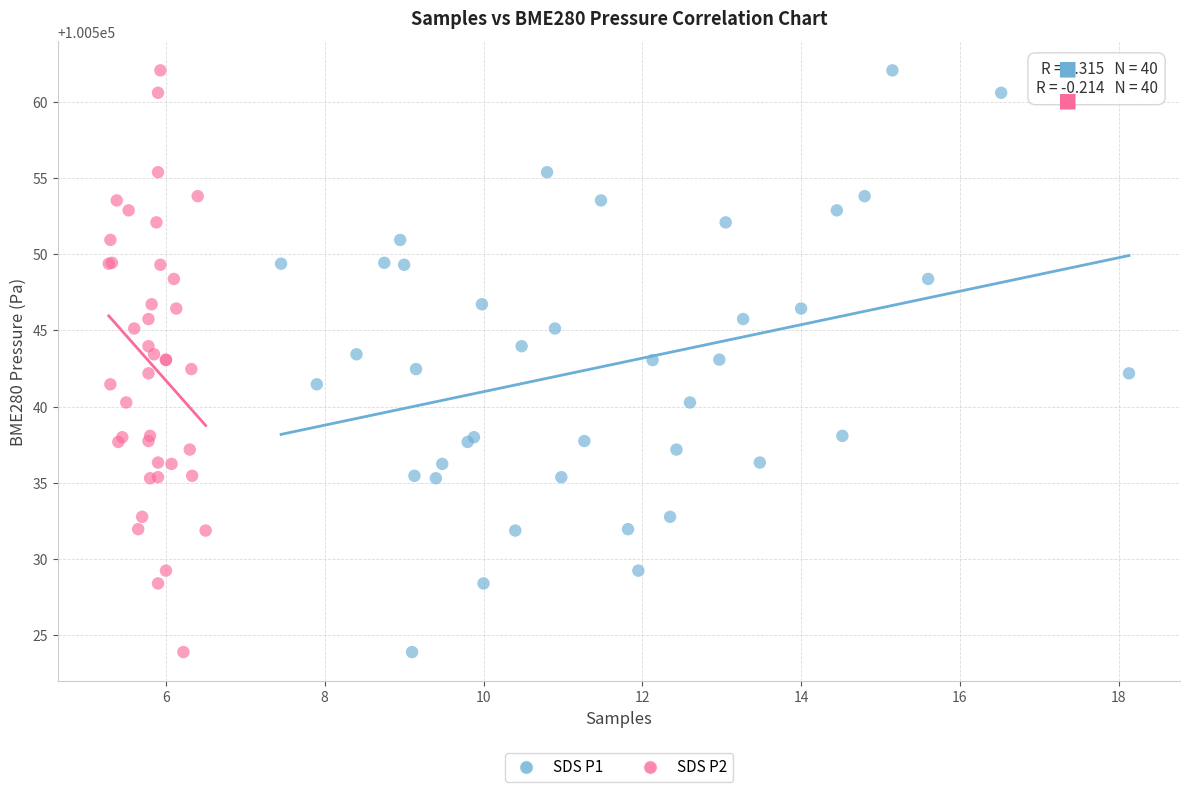

What are all the series names shown in the legend?

SDS P1, SDS P2